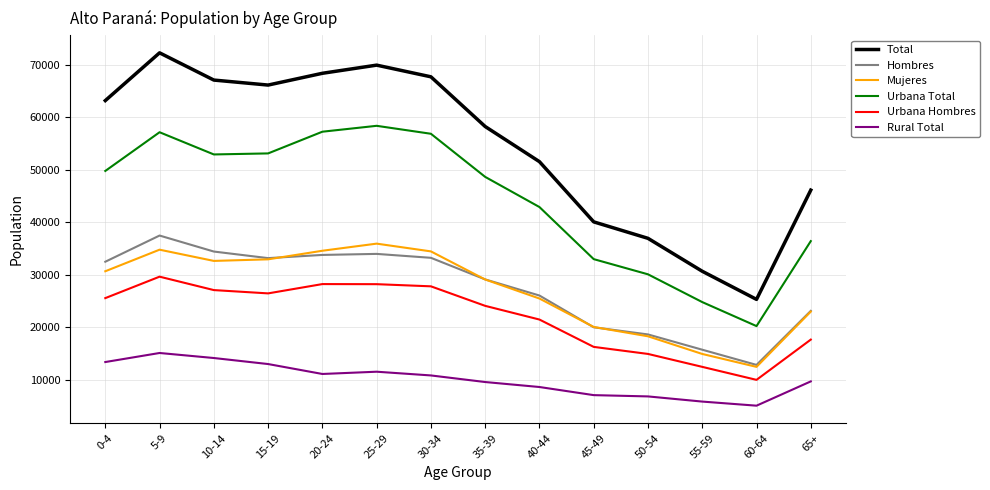

True or false: Mujeres and Rural Total cross at least once.

False